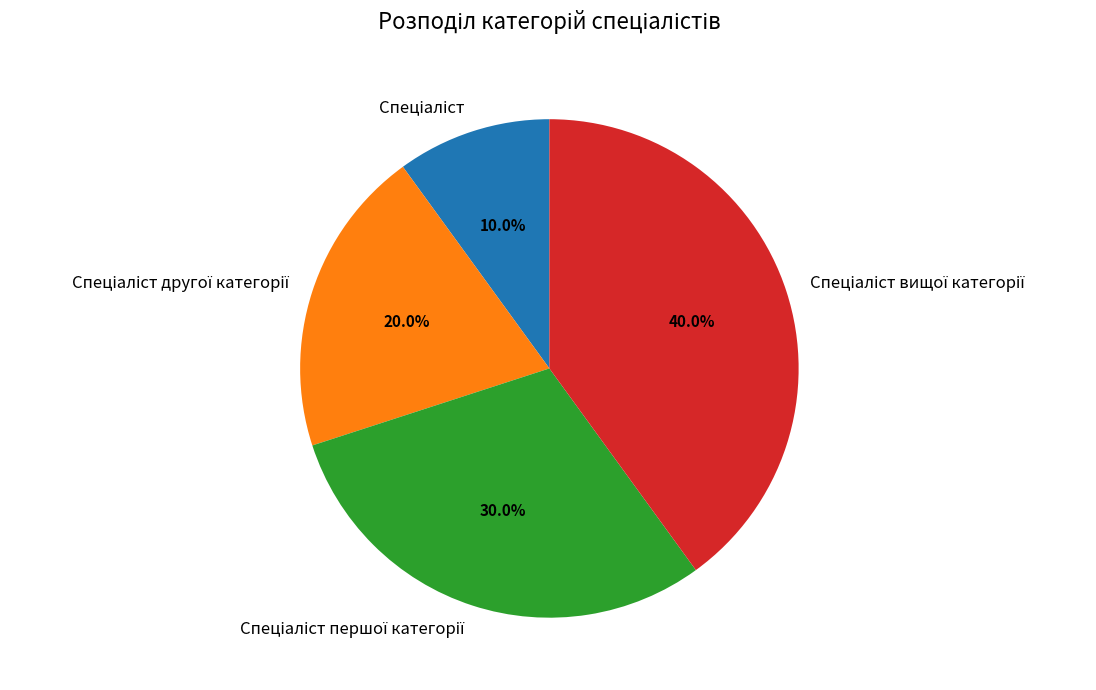

Is there any slice that represents more than half of the pie?

No